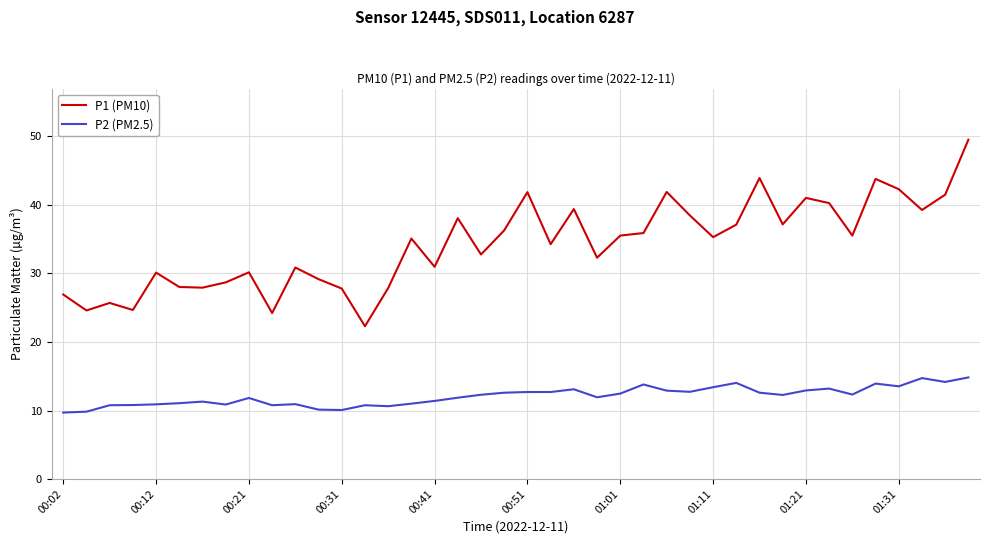

Which series has the largest range (max minus min)?

P1 (PM10)